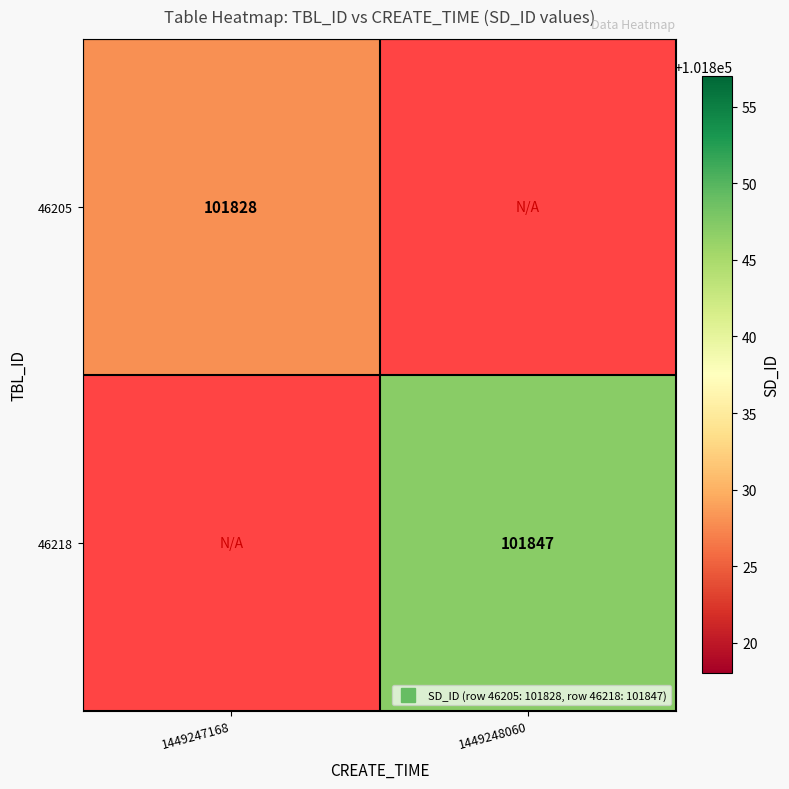

Which label corresponds to the largest value in the chart?

1449248060